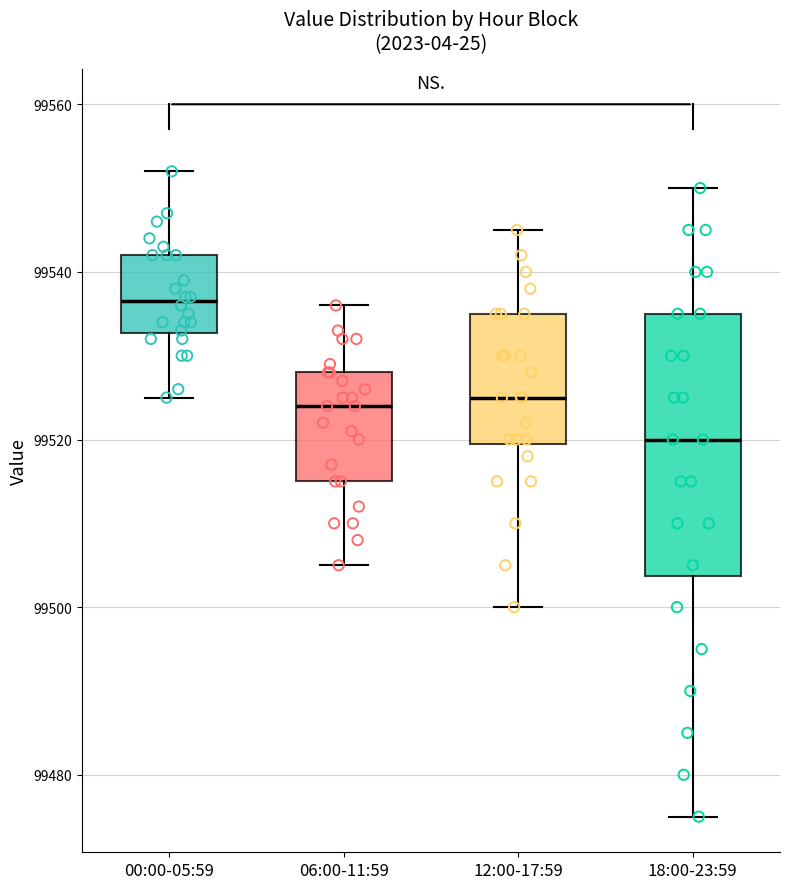

Which box has the highest median line?

00:00-05:59